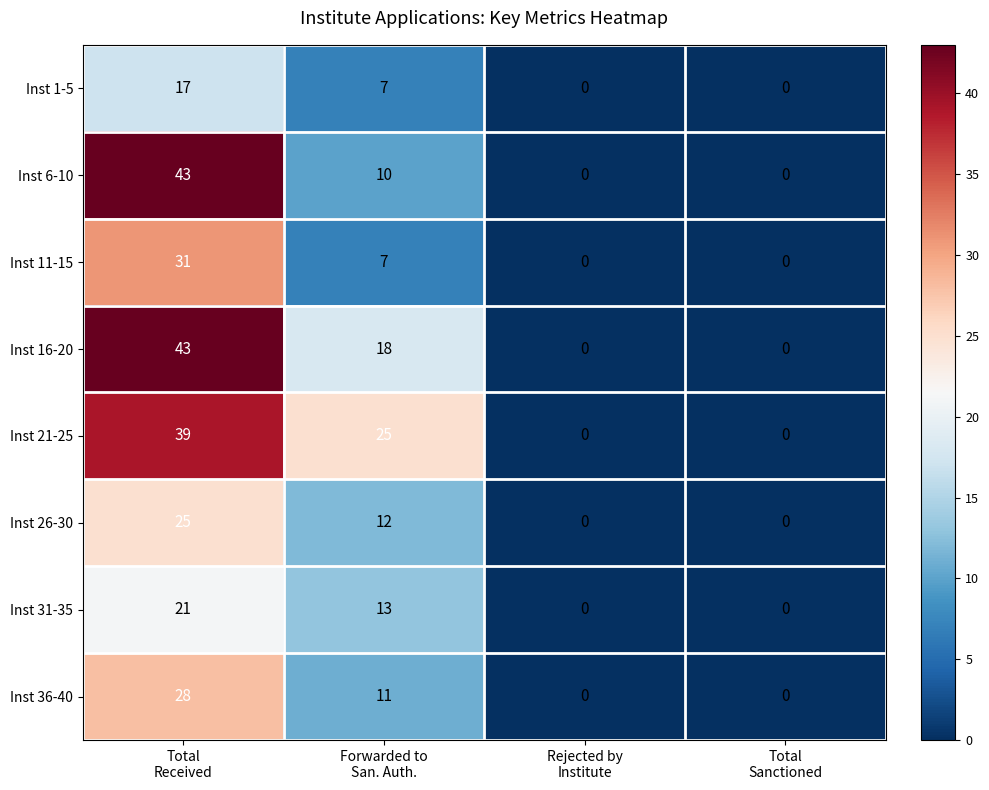

What is the difference between the maximum and minimum values in the Inst 26-30 series?

25